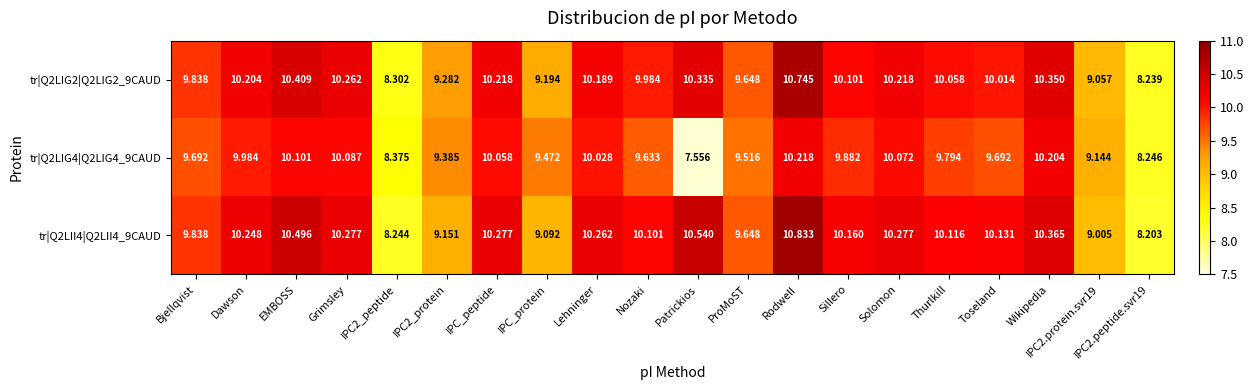

Where does the tr|Q2LIG2|Q2LIG2_9CAUD series first go above 10?

Dawson